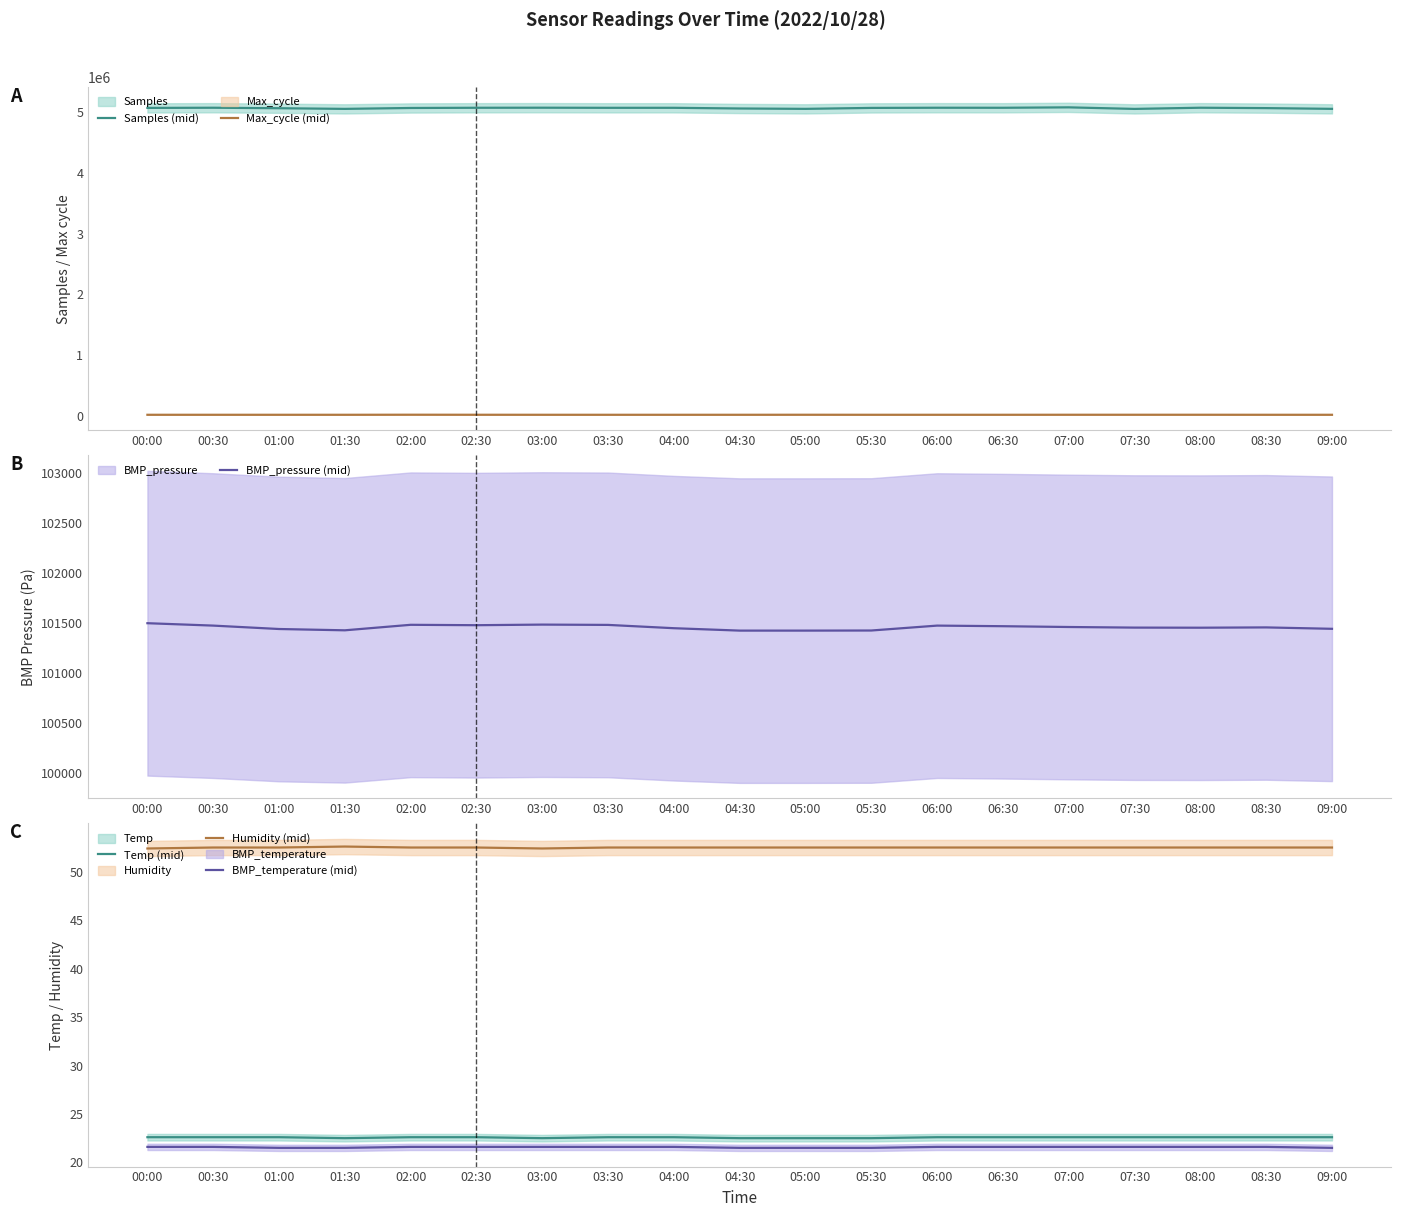

Between 07:30 and 07:00, which is larger?

07:00